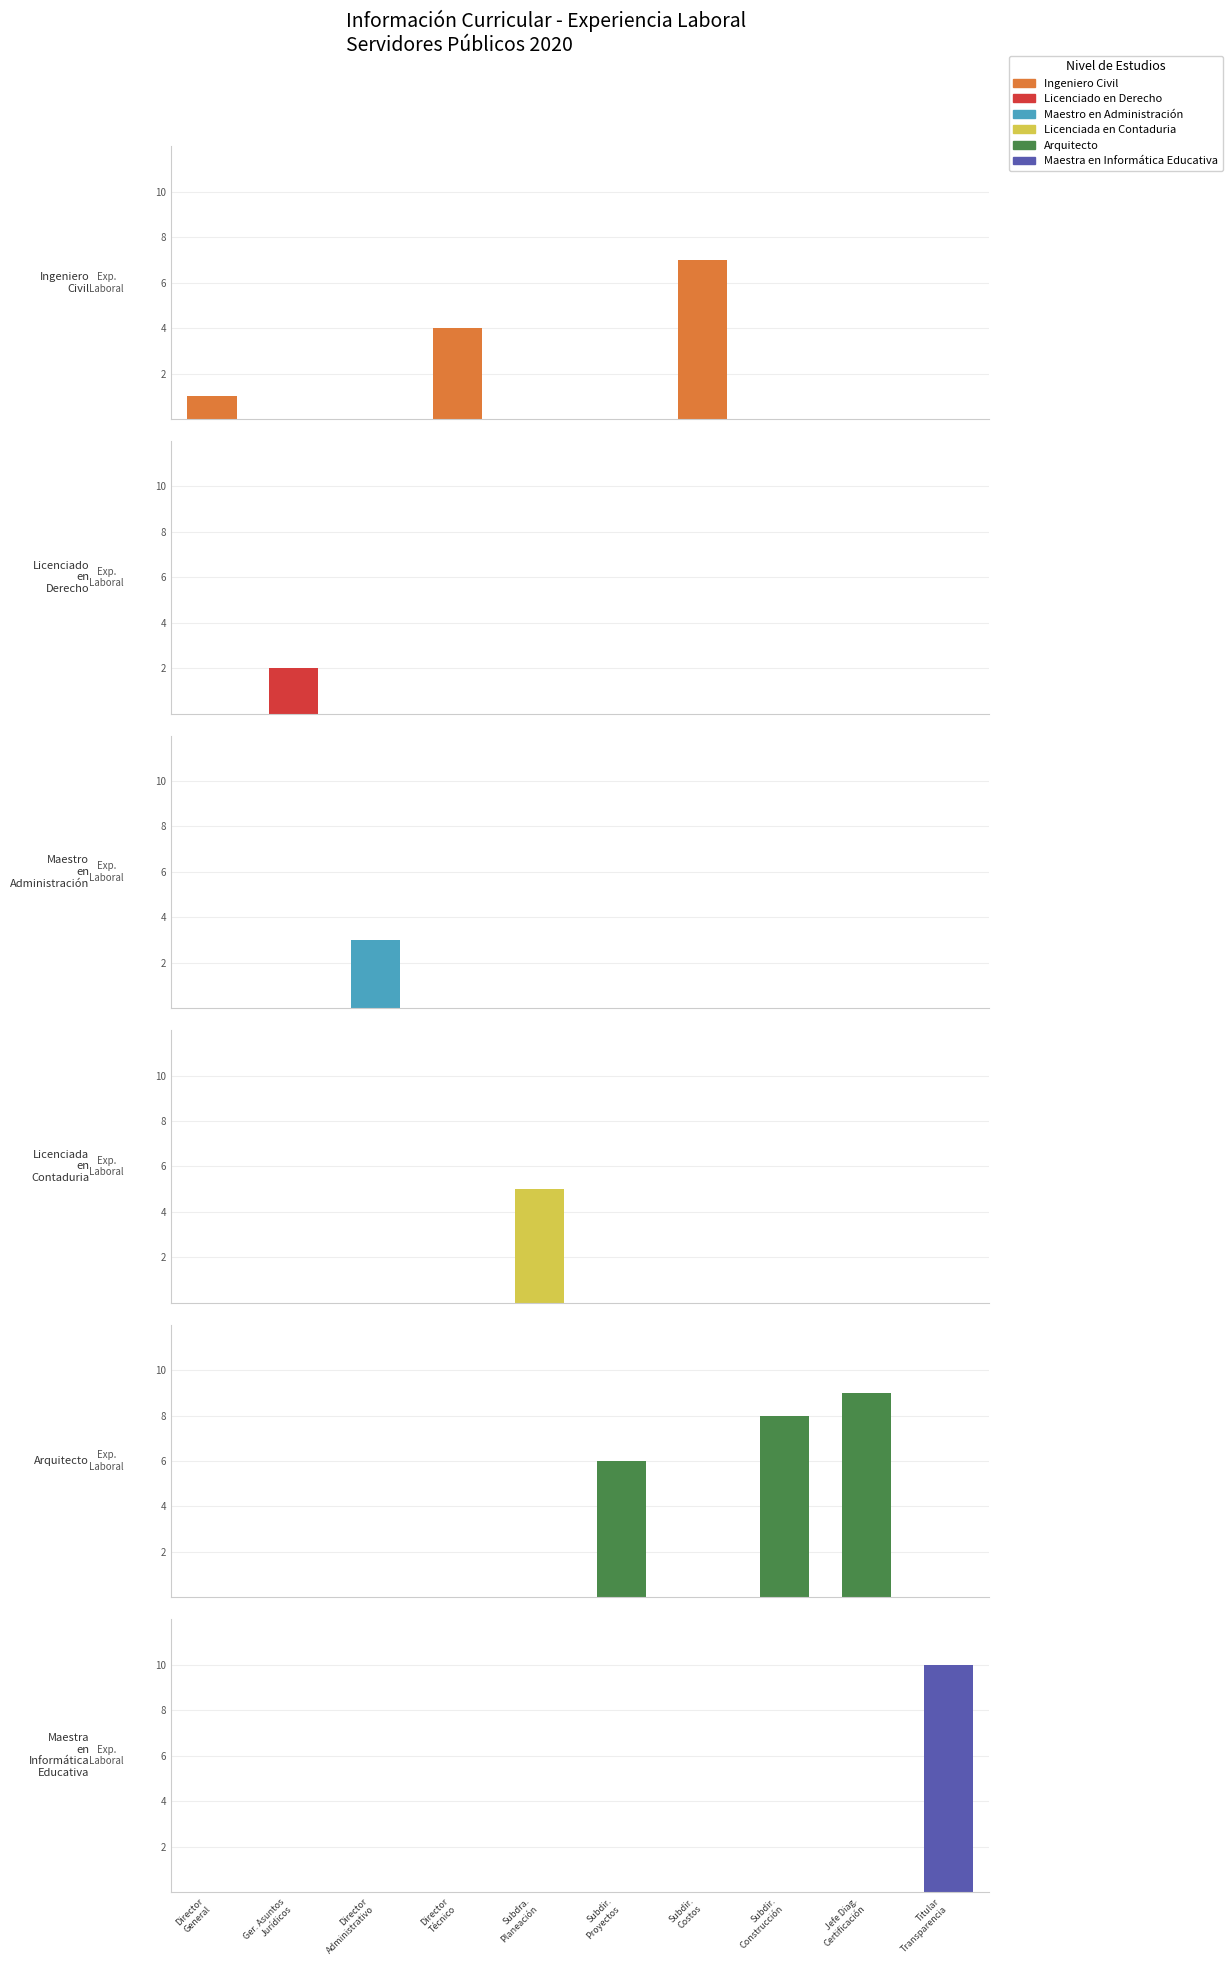

At which category does the chart reach its peak across all series?

Titular
Transparencia